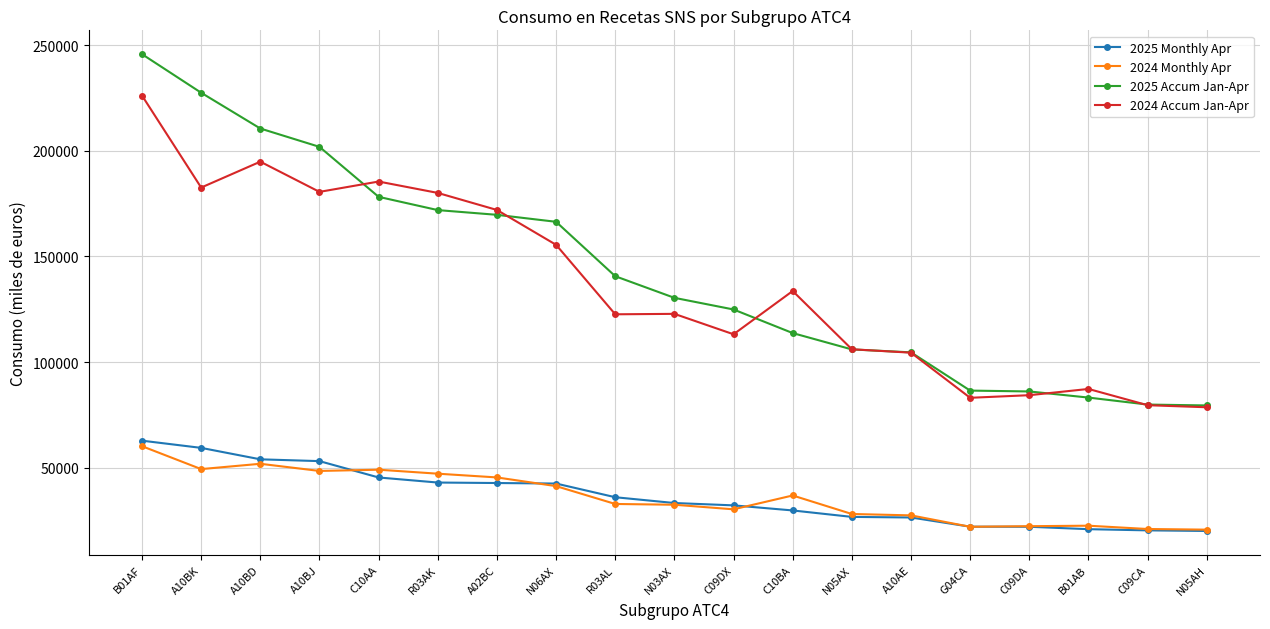

What is the maximum value shown in the chart?

245873.8